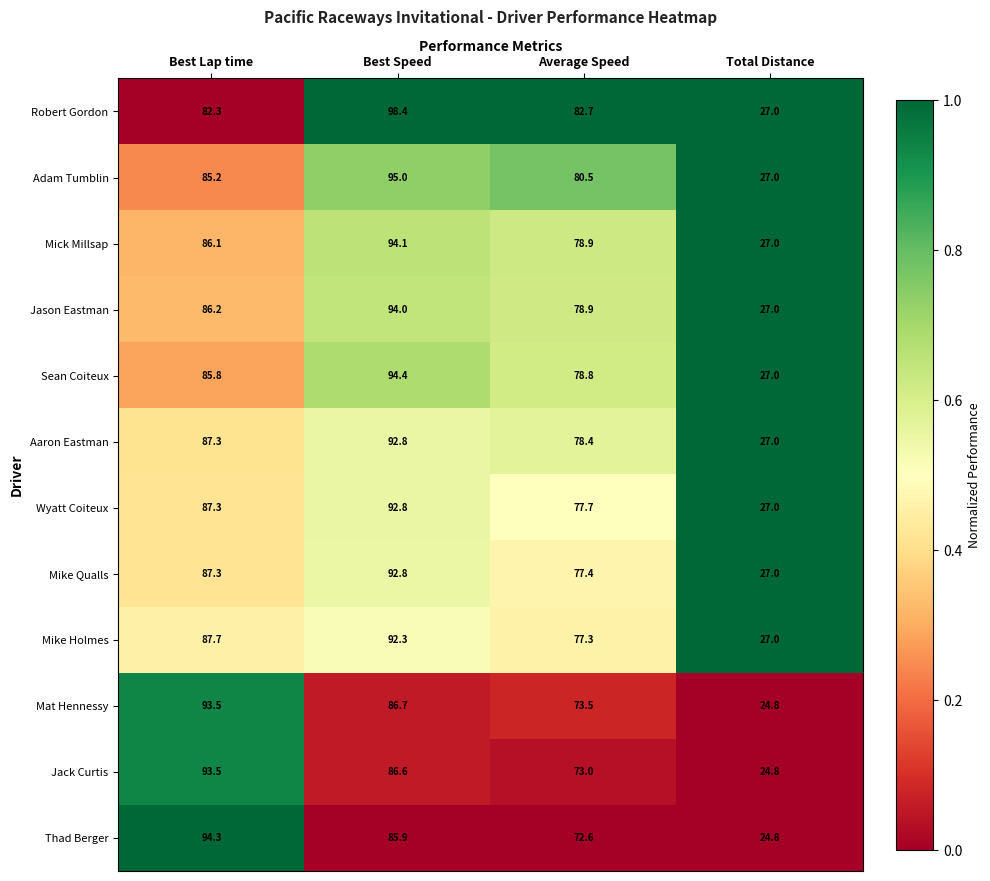

The Mike Holmes series shows 31.9 at Best Lap time. True or false?

False